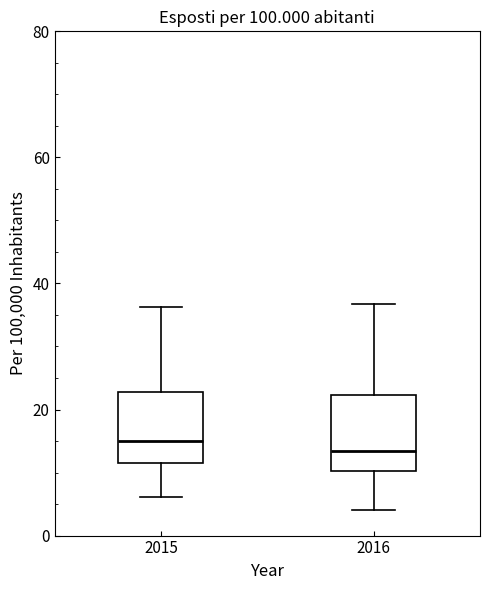

Reading left to right, read every box against the y-axis: the position of its median line, the range the box covers, and the ends of its whiskers. The values are not printed on the chart, so give them approximately, as read against the axis.

2015: median 14, box 12 to 22, whiskers 6 to 36
2016: median 14, box 10 to 22, whiskers 4 to 36